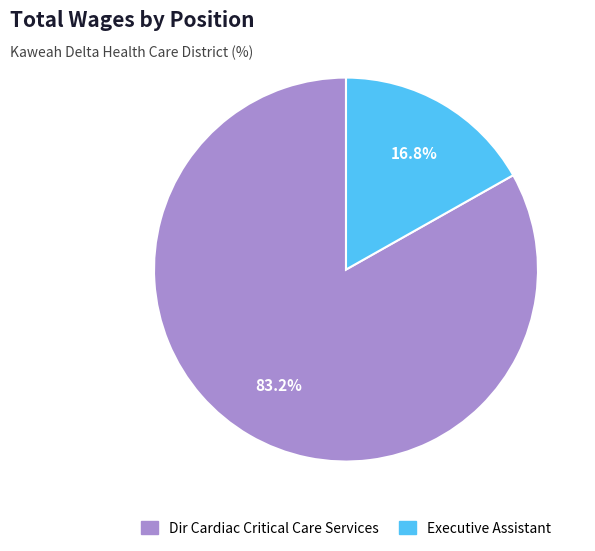

What is the majority slice?

Dir Cardiac Critical Care Services